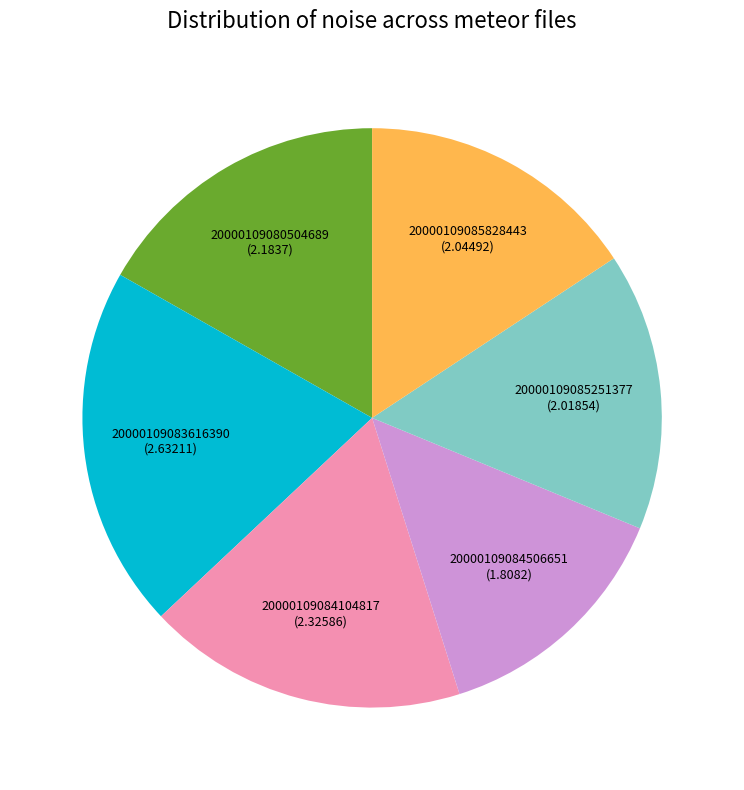

Is there a majority slice in this chart?

No